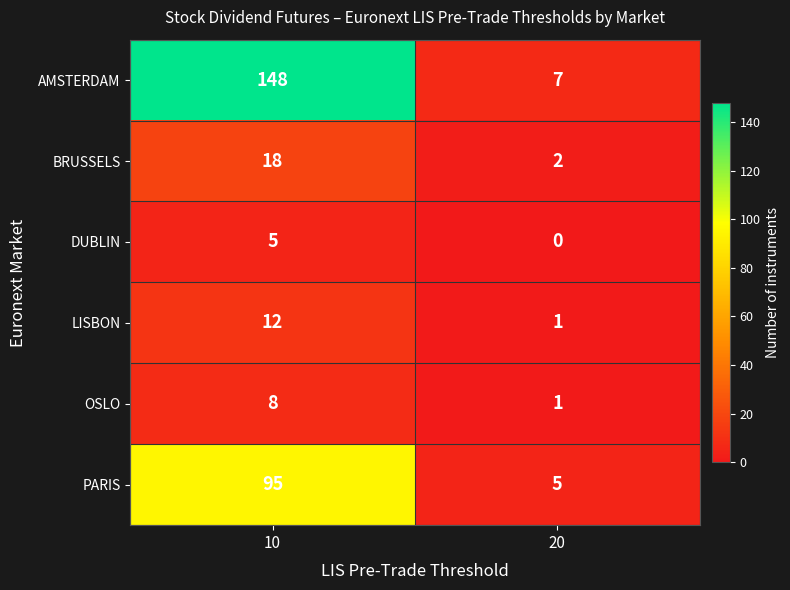

List the labels in order of LISBON value, largest first.

10, 20